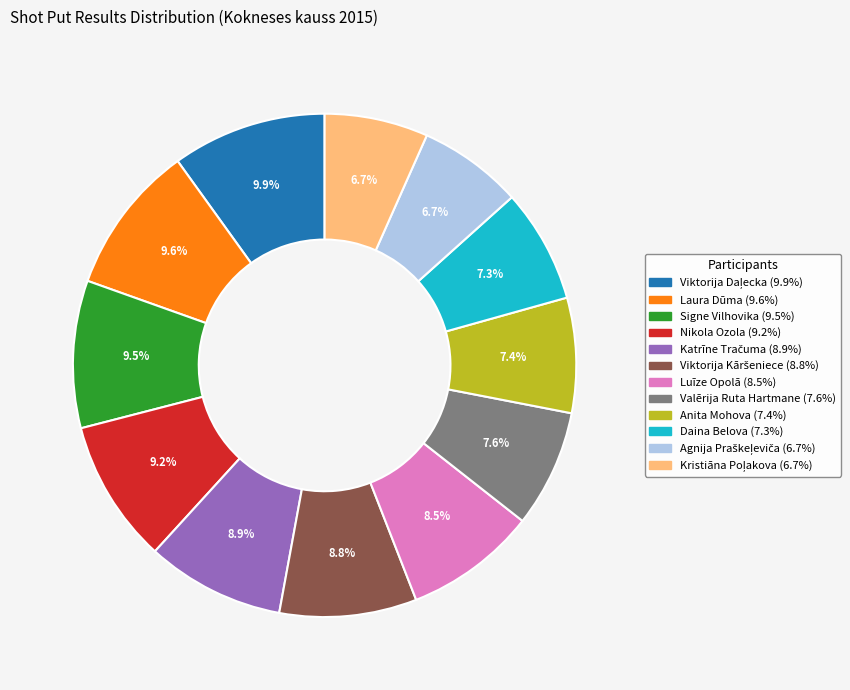

Is there a majority slice in this chart?

No